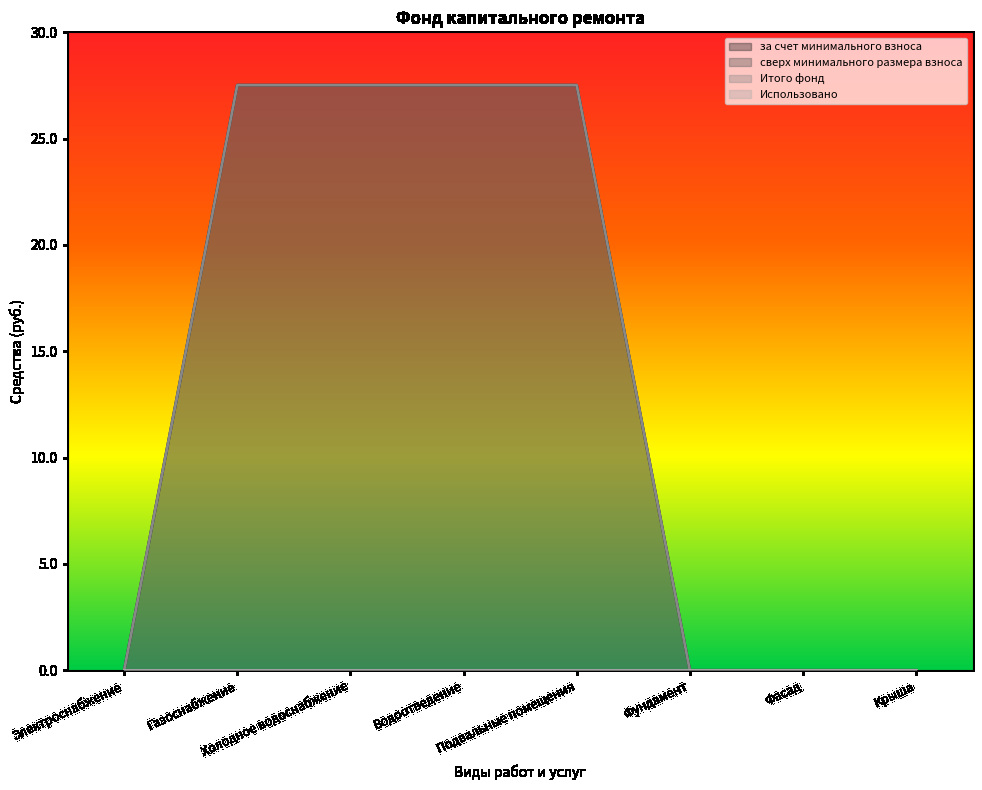

Is it true that Итого фонд equals 0.0 at Фундамент?

True